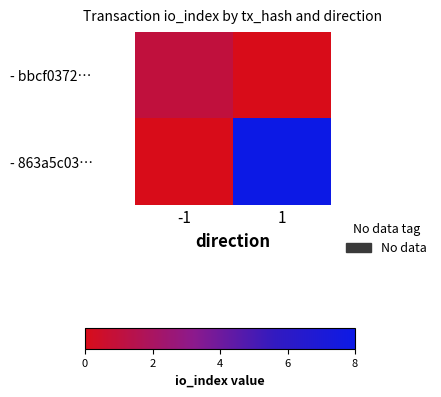

What is the spread (max minus min) of values at -1?

1